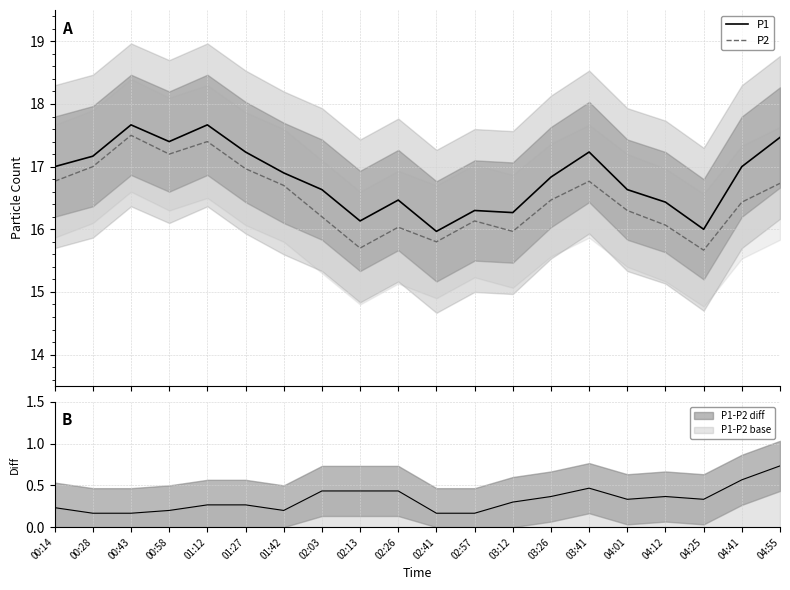

Reading left to right, what are all the values shown in this chart?

P1: 00:14=17.0	00:28=17.2	00:43=17.7	00:58=17.4	01:12=17.7	01:27=17.2	01:42=16.9	02:03=16.6	02:13=16.1	02:26=16.5	02:41=16.0	02:57=16.3	03:12=16.3	03:26=16.8	03:41=17.2	04:01=16.6	04:12=16.4	04:25=16.0	04:41=17.0	04:55=17.5
P2: 00:14=16.8	00:28=17.0	00:43=17.5	00:58=17.2	01:12=17.4	01:27=17.0	01:42=16.7	02:03=16.2	02:13=15.7	02:26=16.0	02:41=15.8	02:57=16.1	03:12=16.0	03:26=16.5	03:41=16.8	04:01=16.3	04:12=16.1	04:25=15.7	04:41=16.4	04:55=16.7